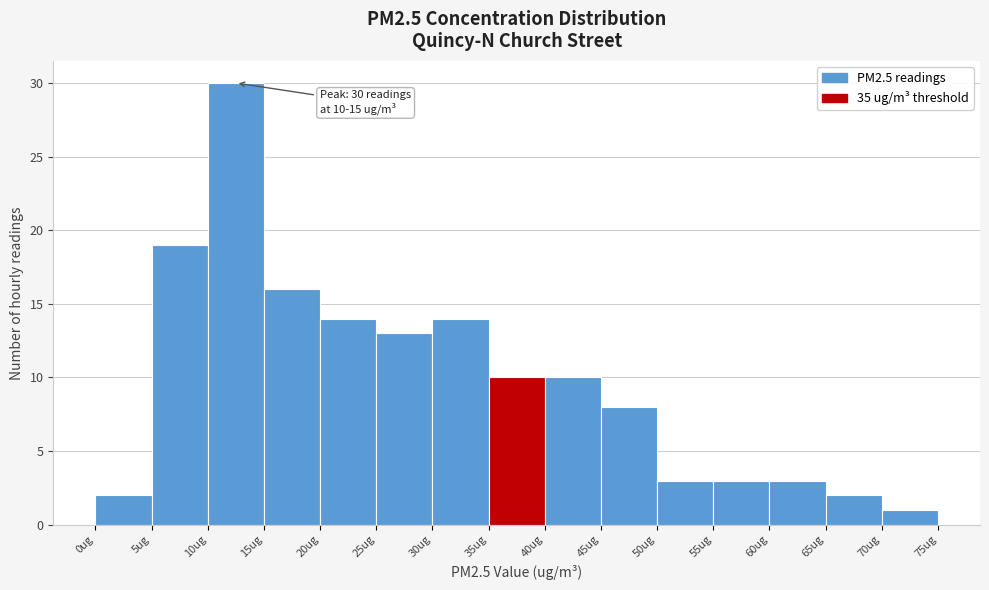

Over which range of the x-axis is the bar tallest?

10 to 15